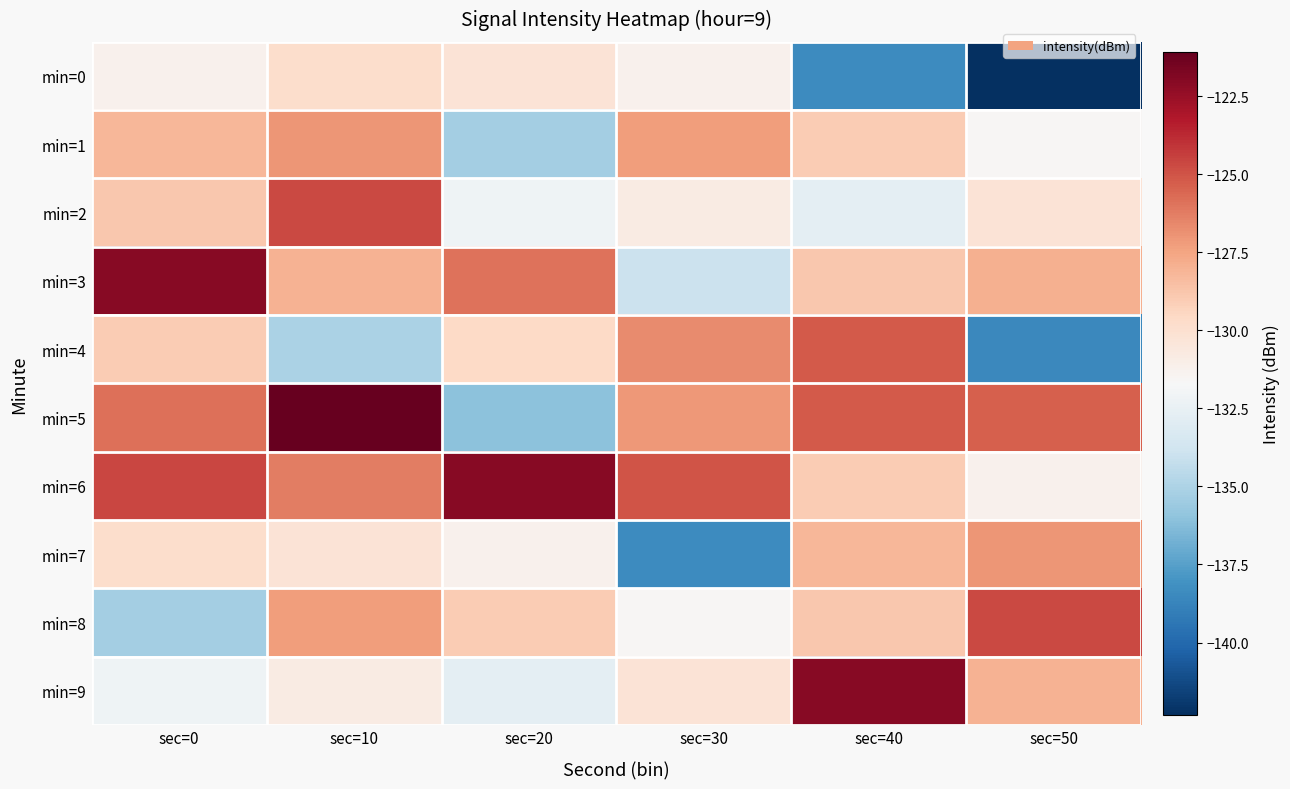

Rank the series at sec=0 from lowest to highest value.

min=8, min=9, min=0, min=7, min=4, min=2, min=1, min=5, min=6, min=3